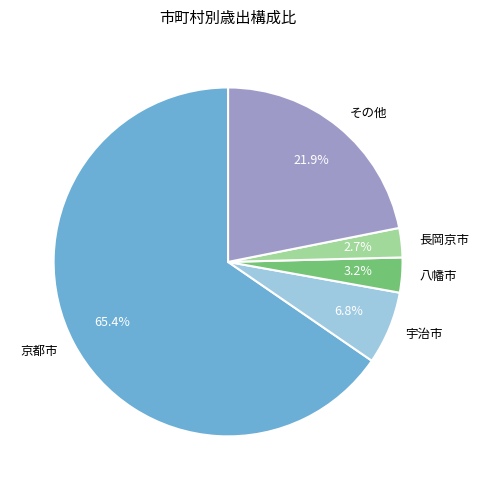

How many slices are in this pie chart?

5